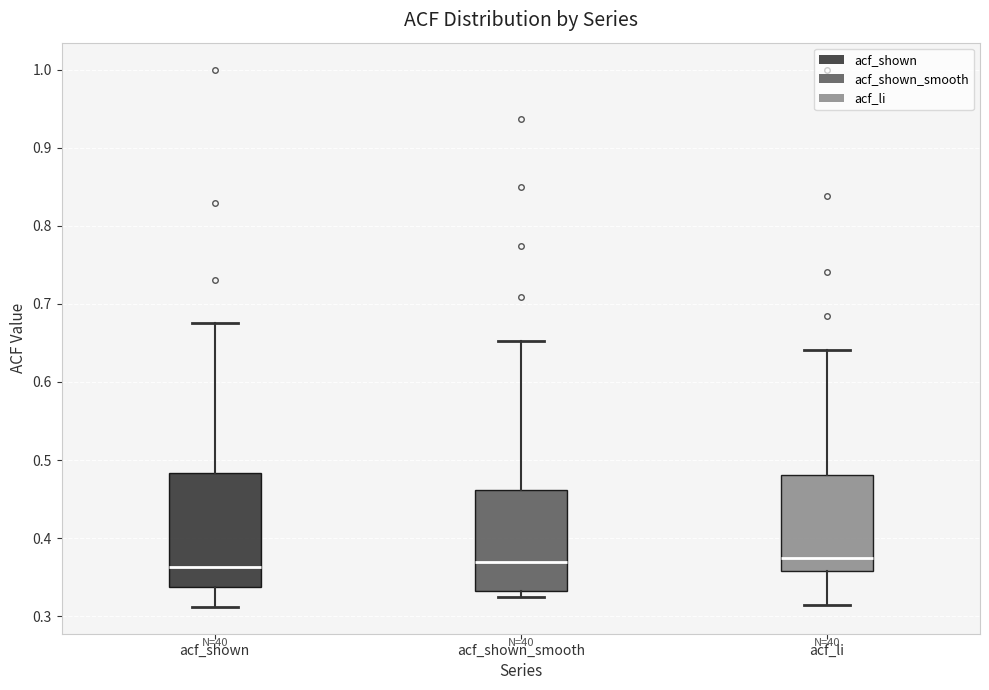

Comparing the boxes themselves (not the whiskers), which one is the tallest?

acf_shown